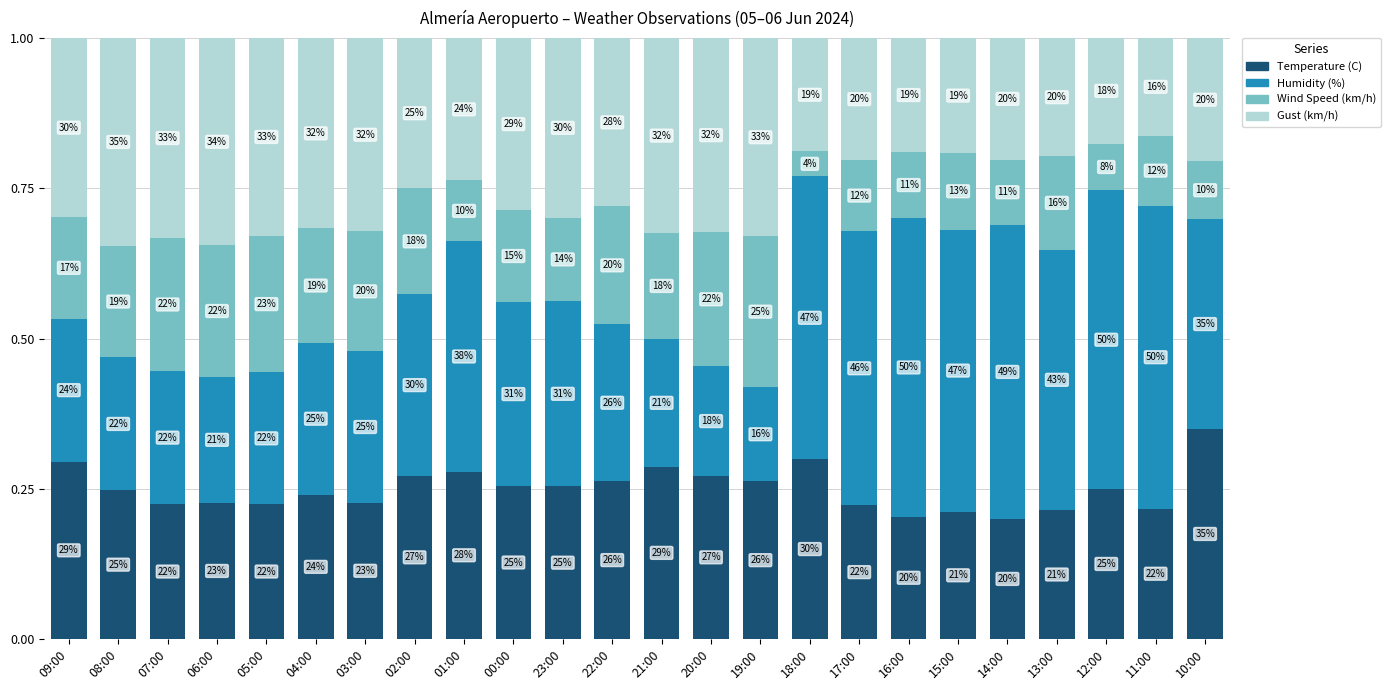

What are all the series names shown in the legend?

Temperature (C), Humidity (%), Wind Speed (km/h), Gust (km/h)